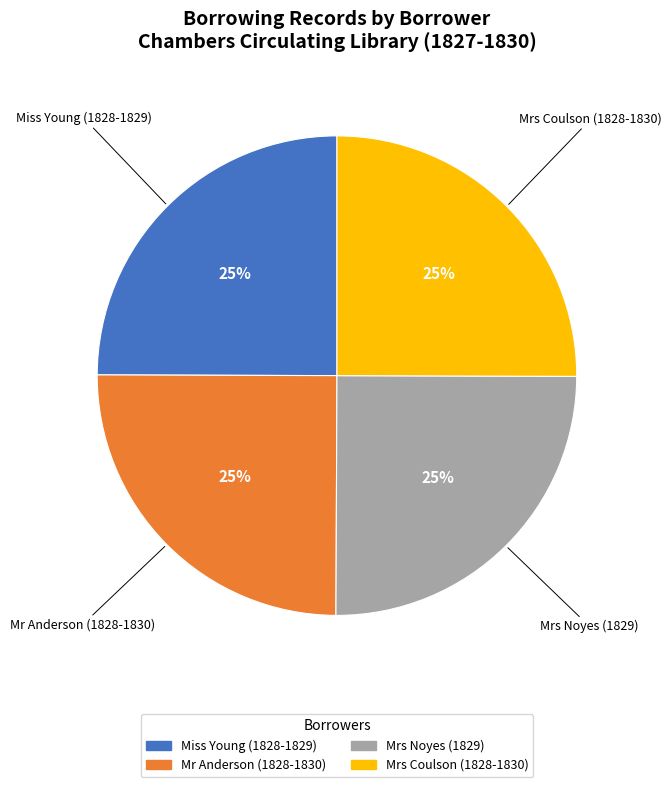

To the nearest percent, what percentage of the pie is Mrs Noyes (1829)?

25%